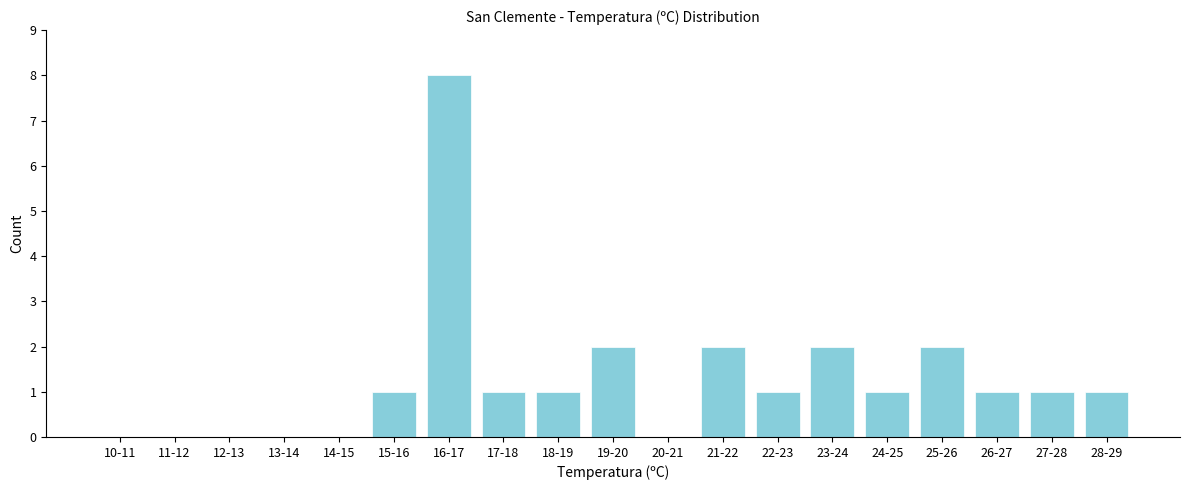

Reading right to left, transcribe all the data shown in this chart.

28-29=1	27-28=1	26-27=1	25-26=2	24-25=1	23-24=2	22-23=1	21-22=2	20-21=0	19-20=2	18-19=1	17-18=1	16-17=8	15-16=1	14-15=0	13-14=0	12-13=0	11-12=0	10-11=0